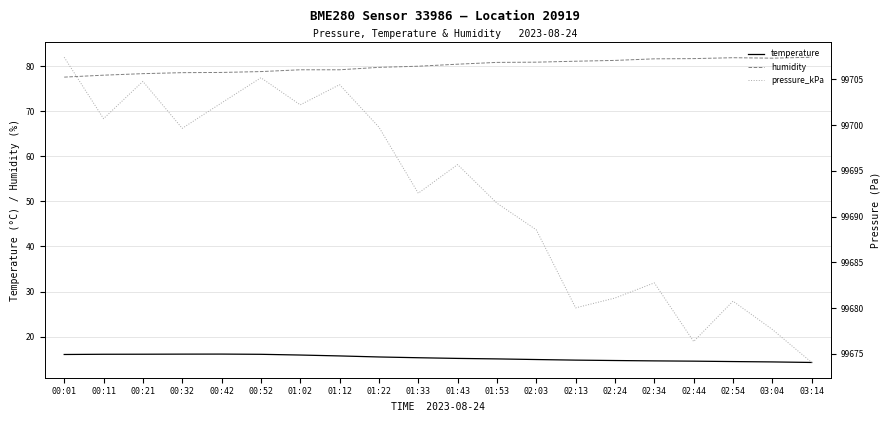

Which has a higher value, 01:53 or 02:34?

01:53